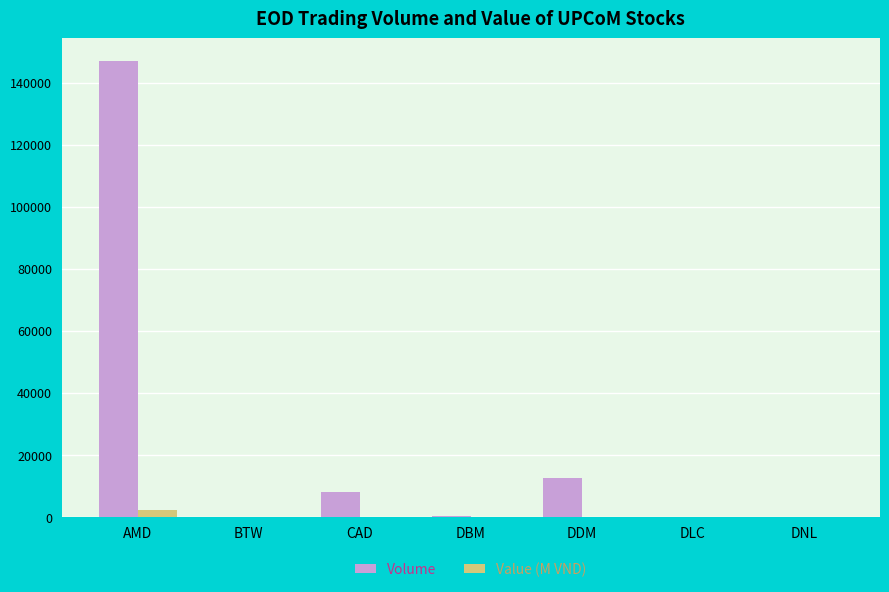

At which label is Volume closest to 73500?

DDM